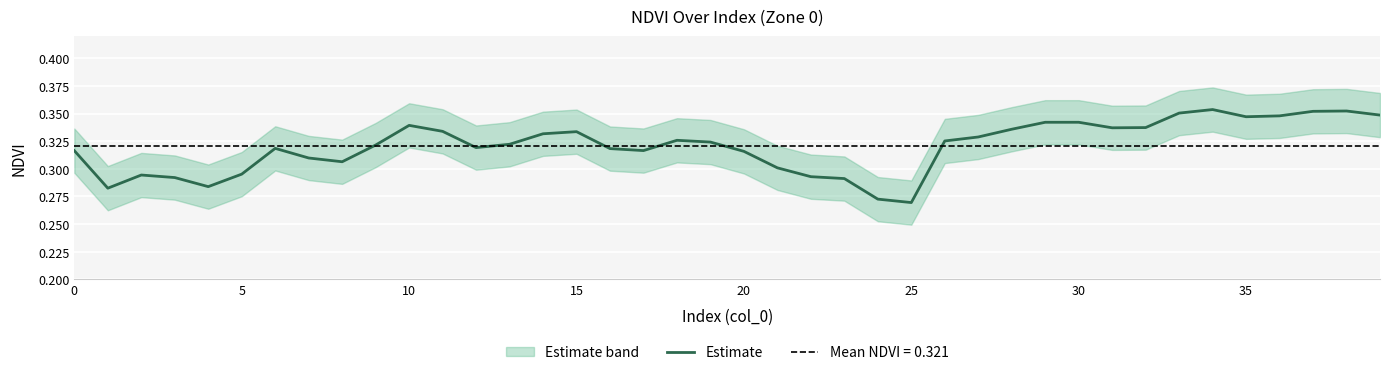

Which category has the highest value across all series?

34